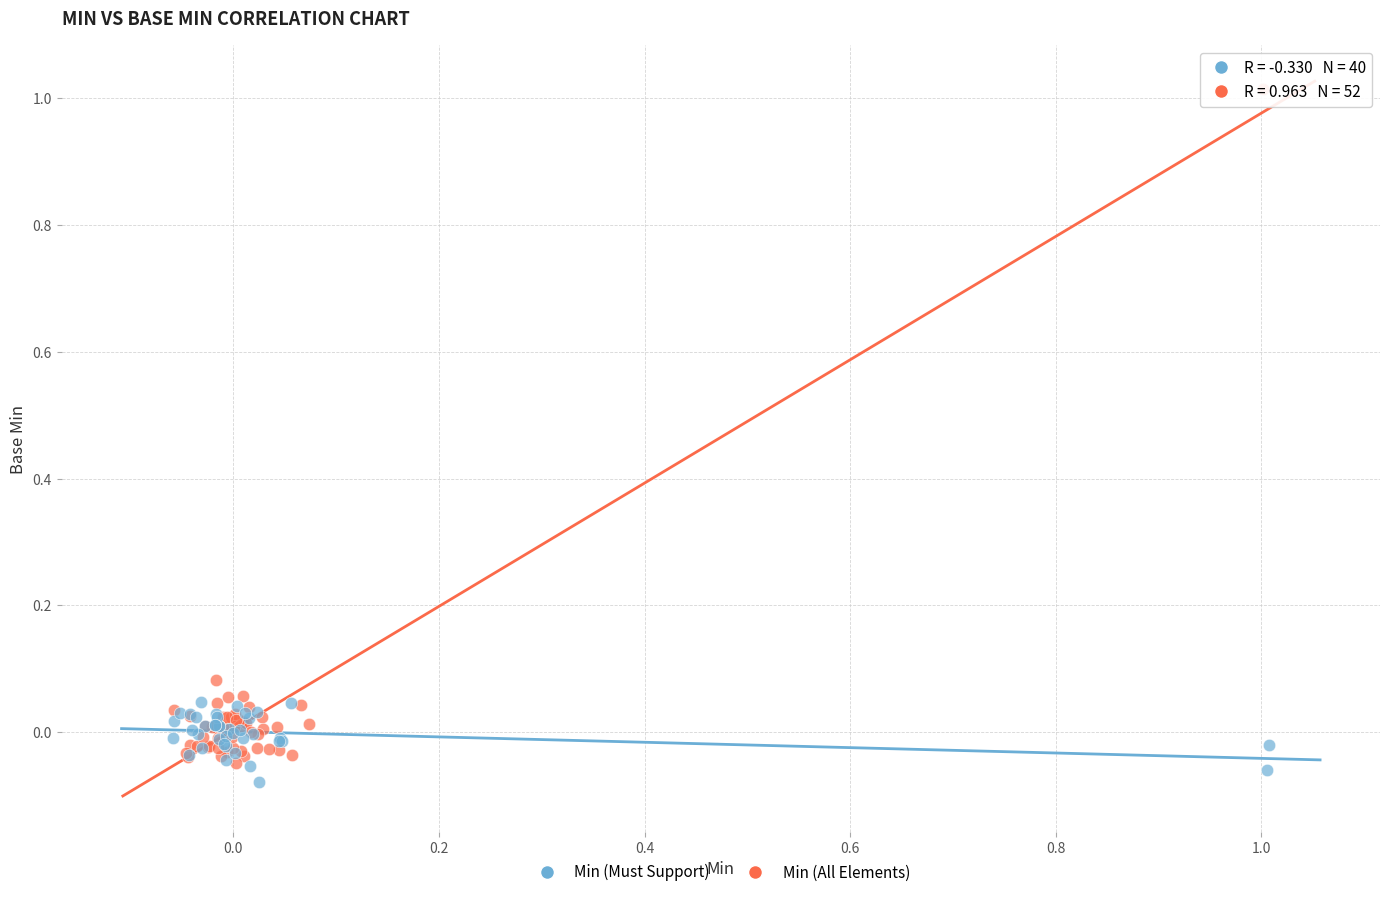

Which series has the largest Y range (max minus min)?

Min (All Elements)